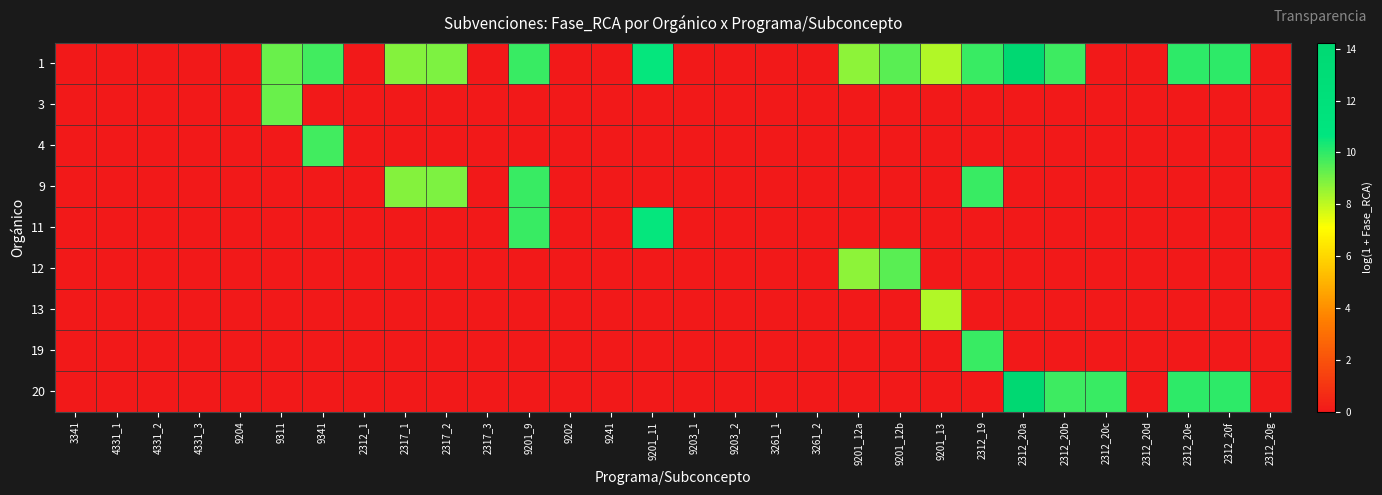

Which category has the highest value across all series?

2312_20a